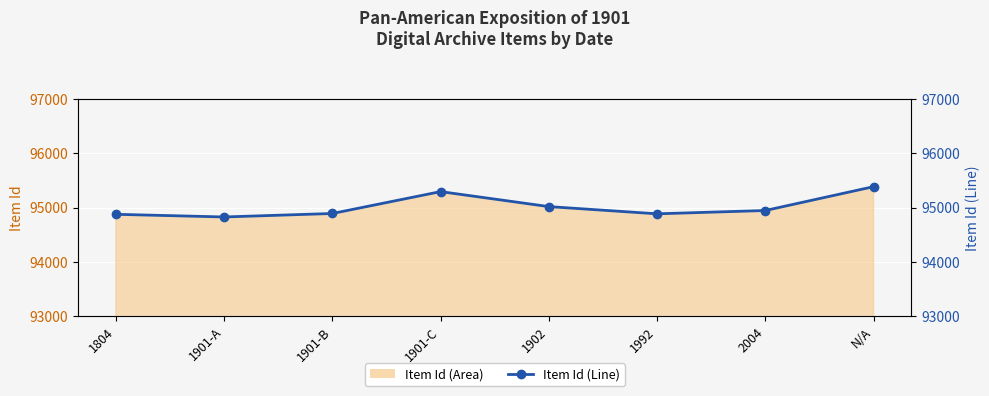

True or false: the data shows 167140 at 1992.

False